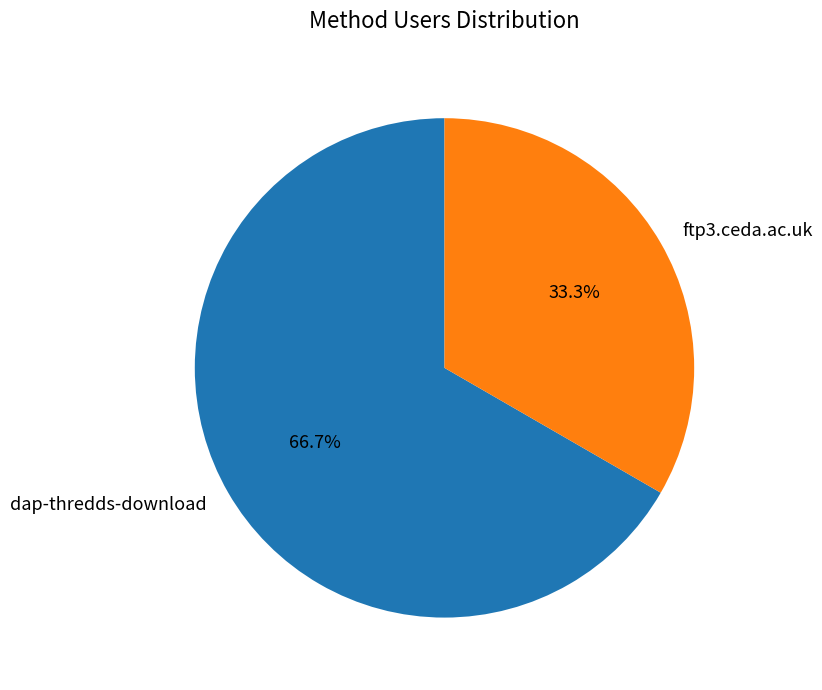

Which slice is the smallest?

ftp3.ceda.ac.uk